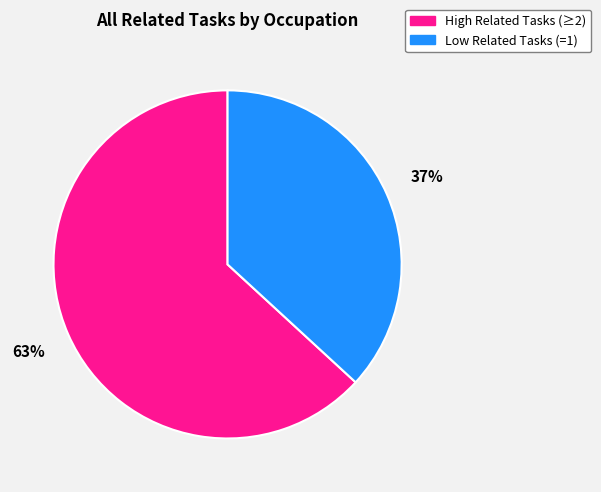

To the nearest percent, what portion does High Related Tasks (≥2) represent?

63%